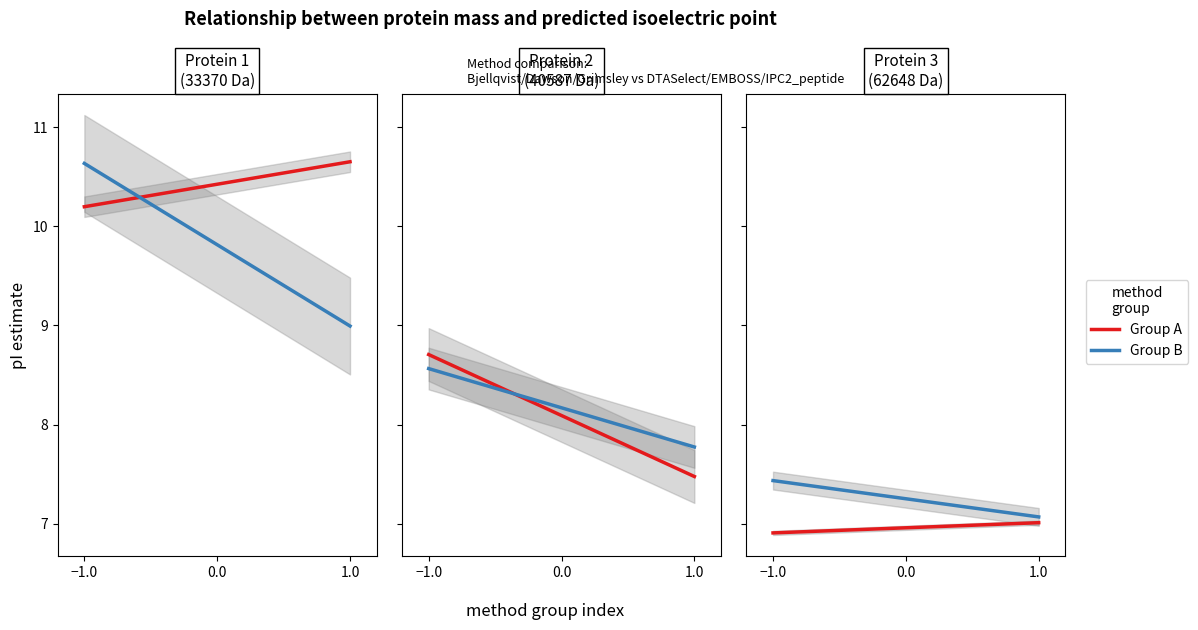

How many lines are shown in the chart?

6